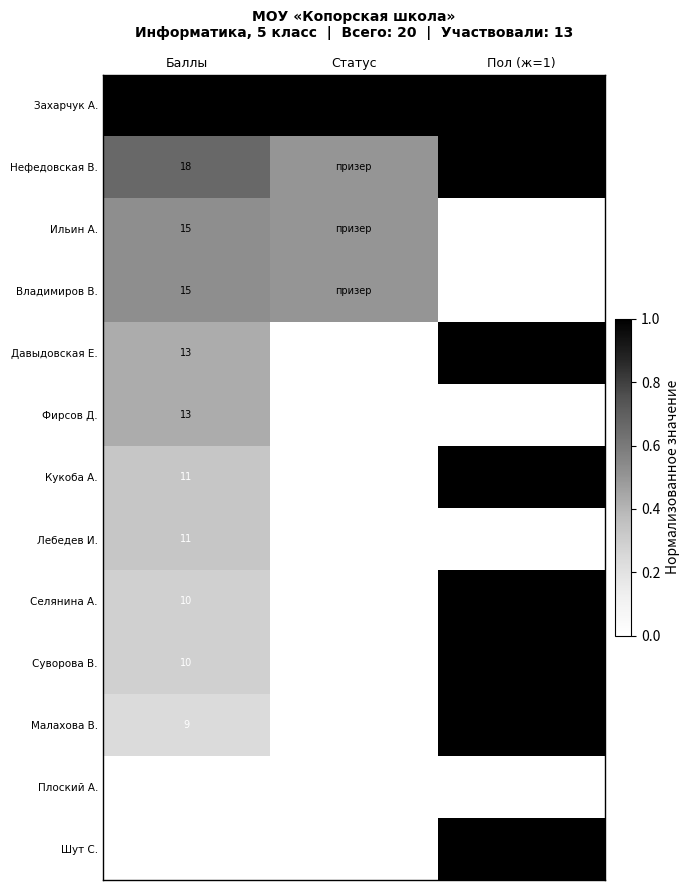

What is the total value across all series at Баллы?

158.0